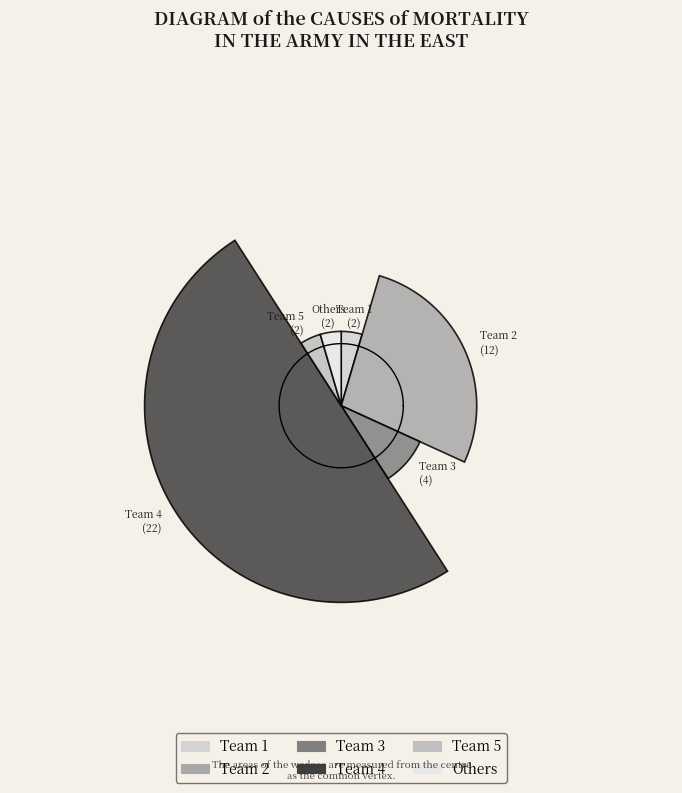

Count the number of slices in the pie.

6